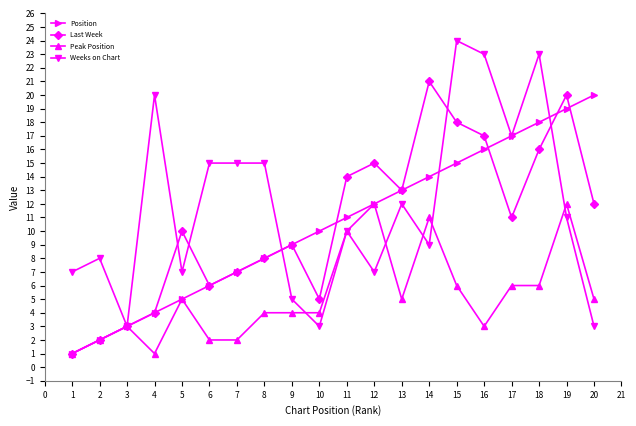

Is the value of Peak Position at 3 greater than the value of Weeks on Chart at 13?

No